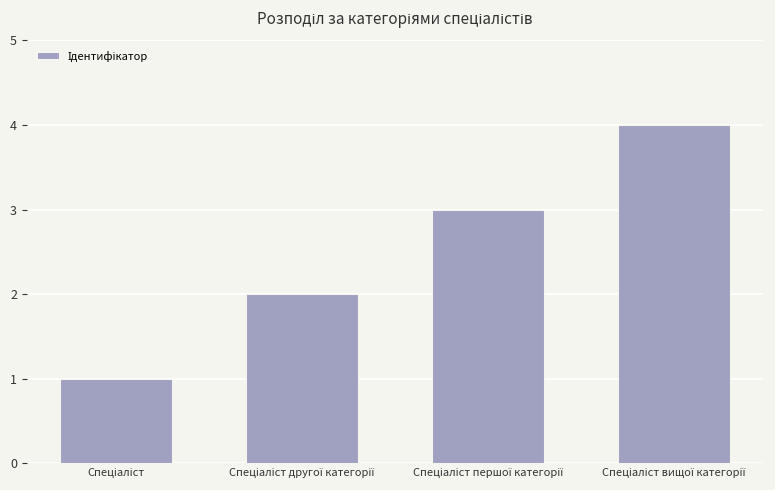

What is the difference between the maximum and minimum values?

3